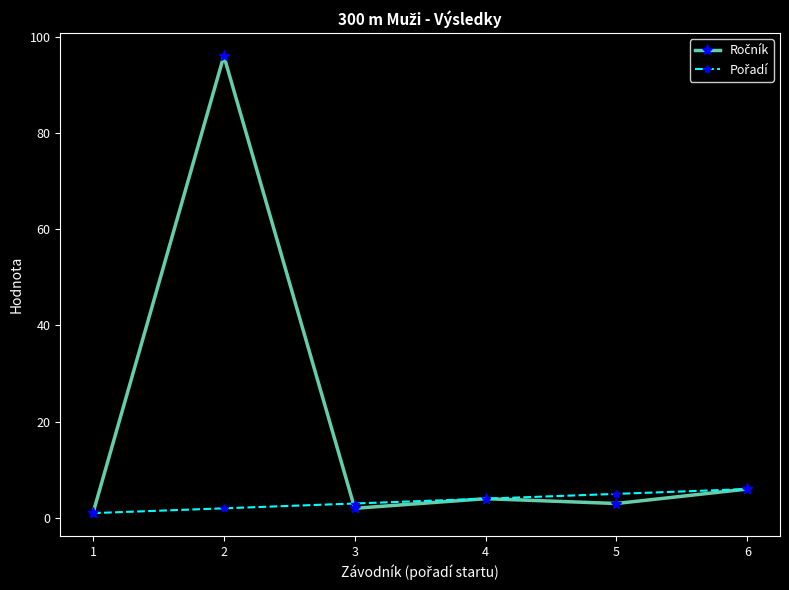

What is the maximum value shown in the chart?

96